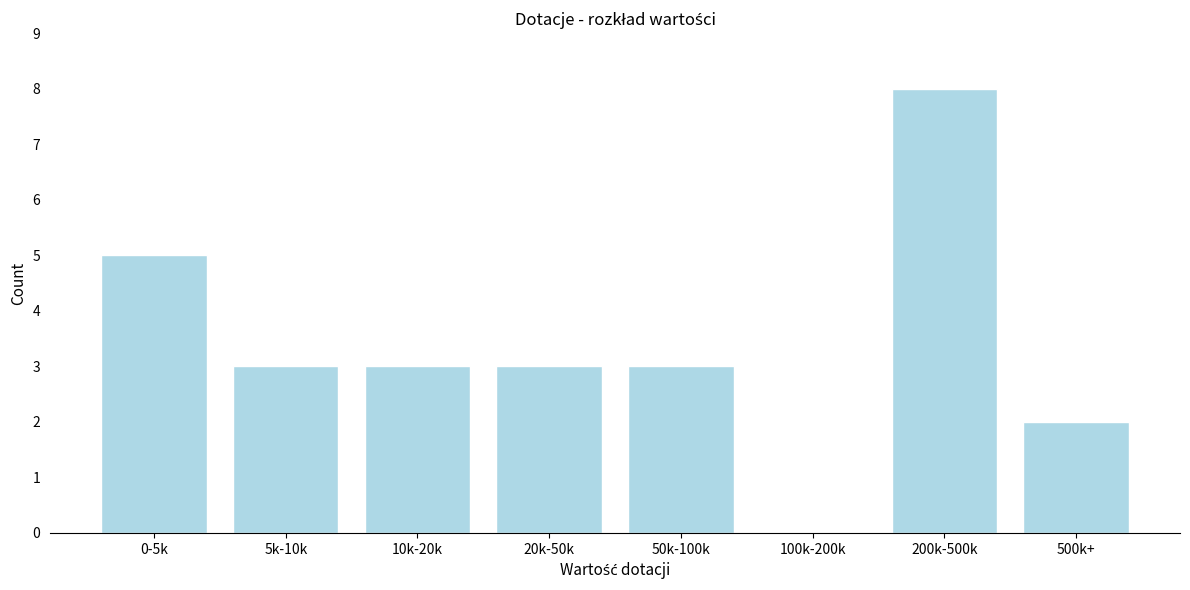

Reading right to left, transcribe all the data shown in this chart.

500k+=2	200k-500k=8	100k-200k=0	50k-100k=3	20k-50k=3	10k-20k=3	5k-10k=3	0-5k=5